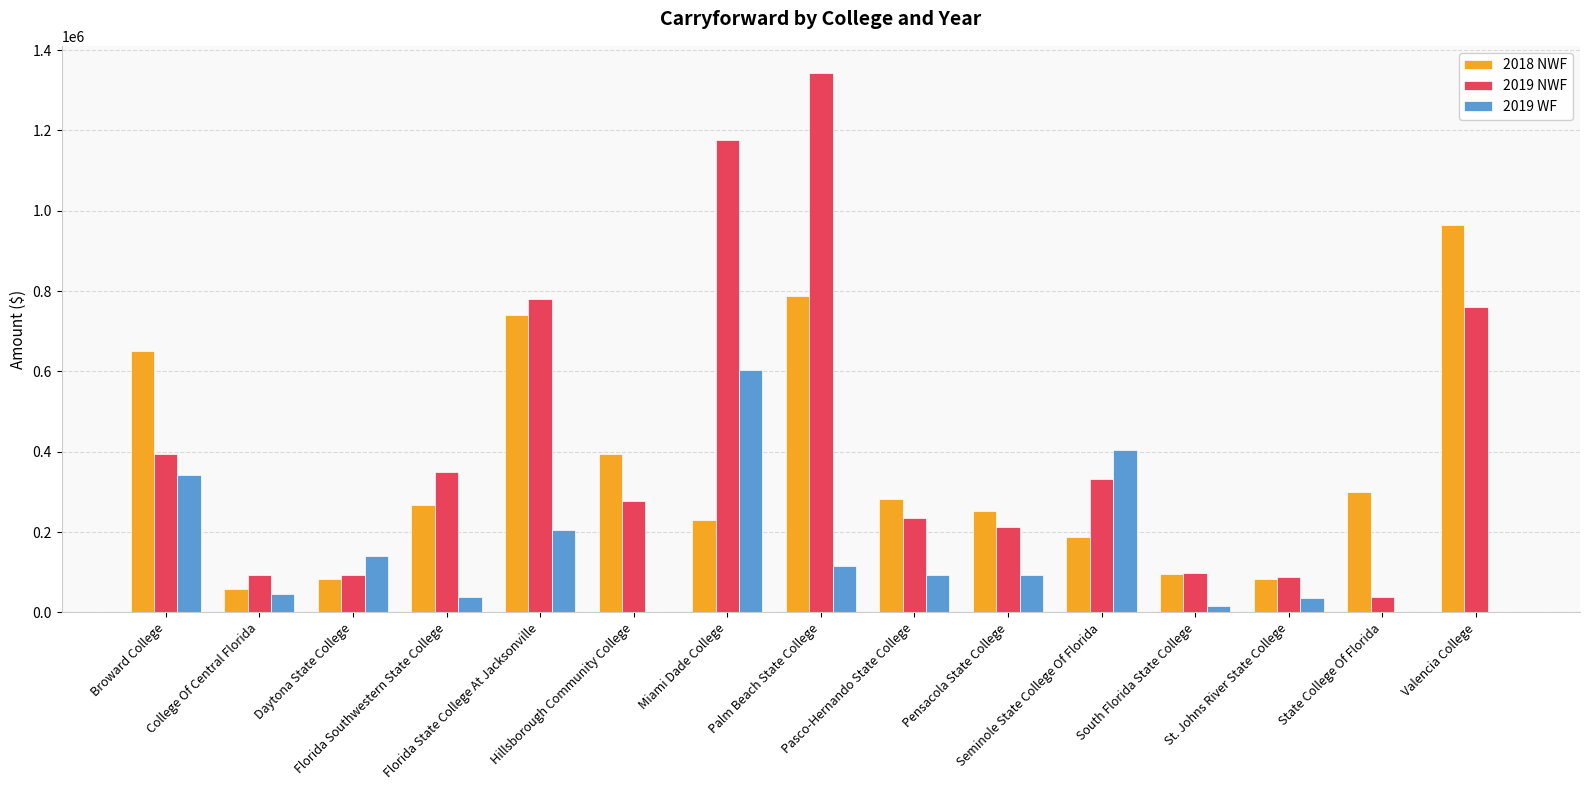

Where does the 2019 NWF series first go above 276163?

Broward College